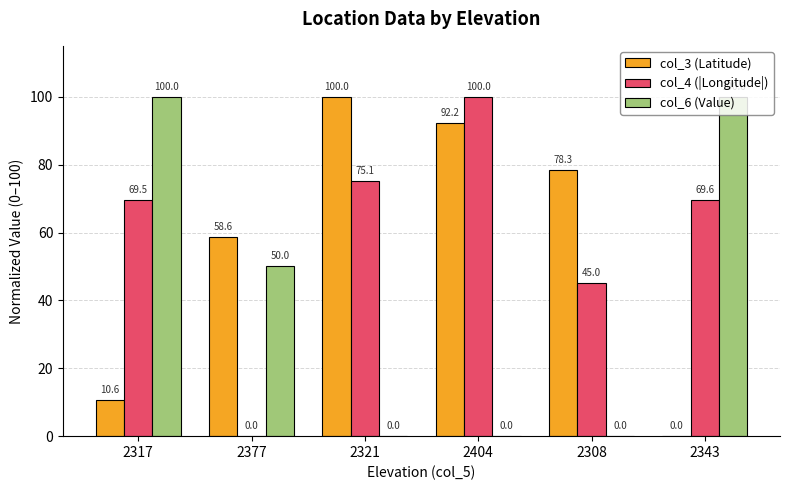

How many groups of bars are there?

6